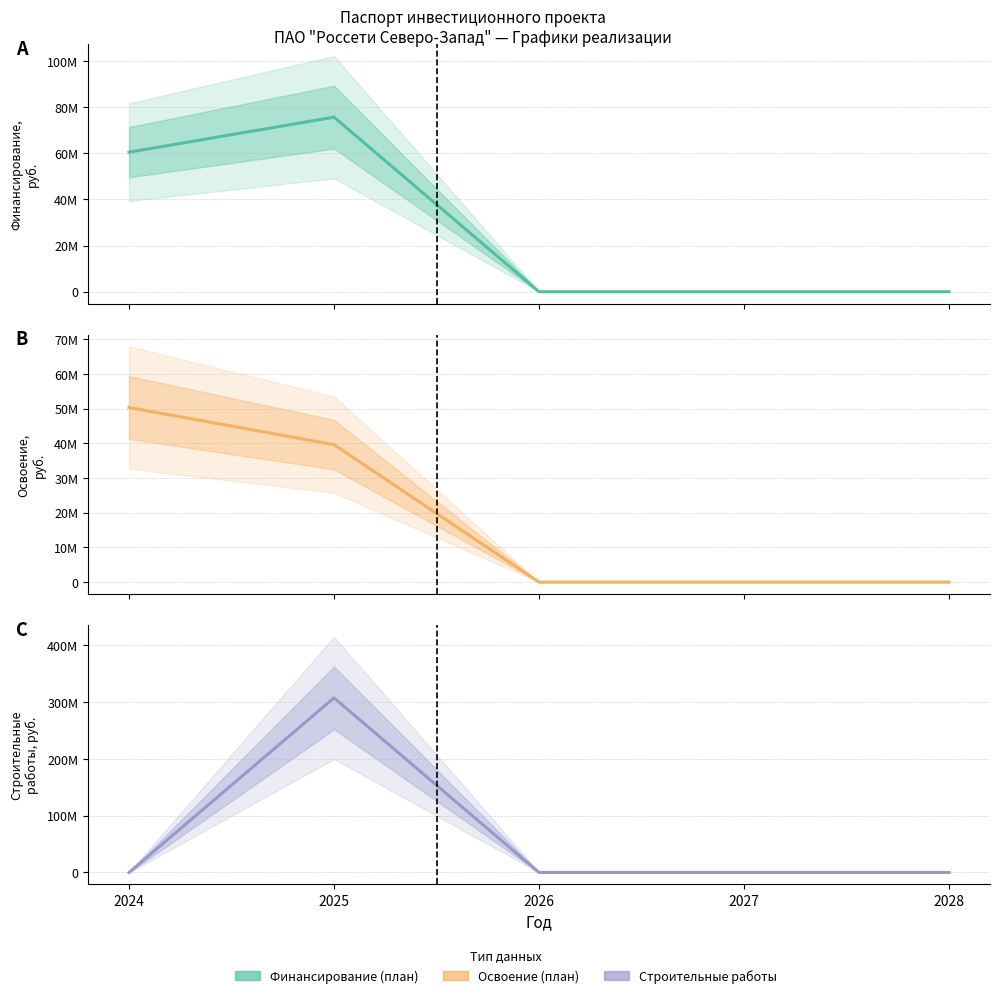

Between which two adjacent categories do Финансирование капитальных вложений and Строительные работы first intersect?

2024 and 2025